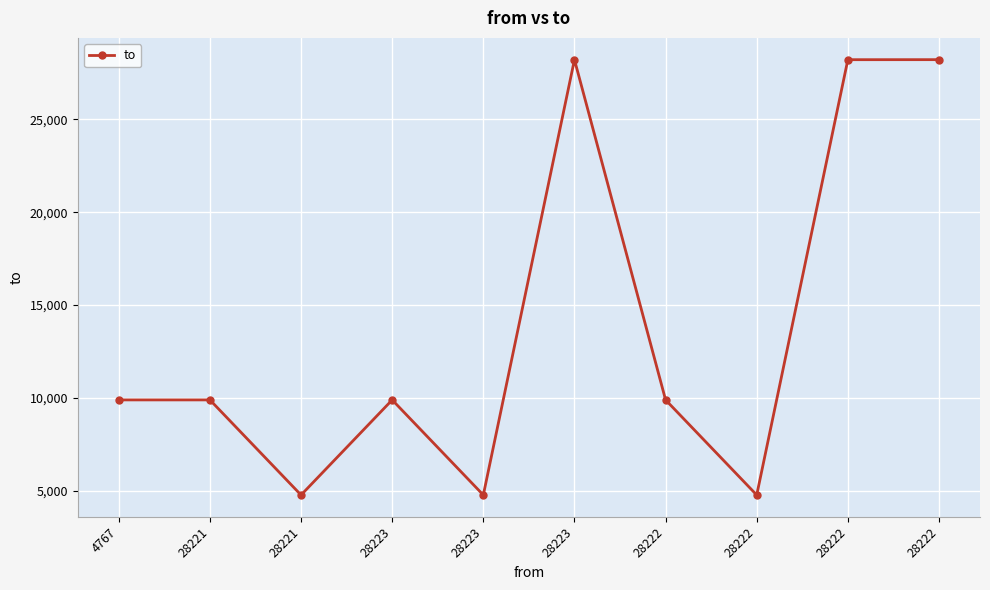

How many lines are shown in the chart?

1